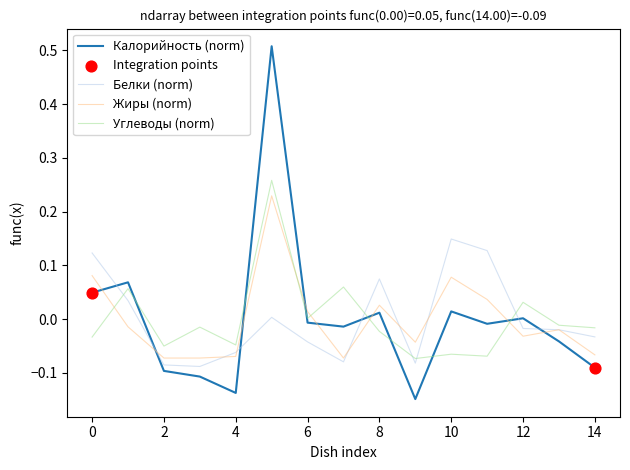

Which series has the widest spread of values?

Калорийность (norm)